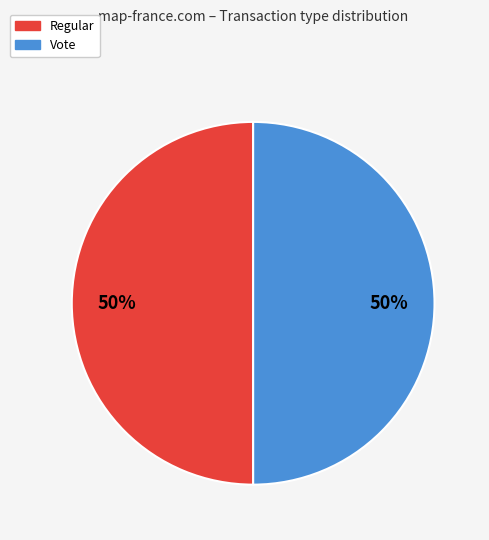

What is the ratio of the value at Regular to the value at Vote?

1.0